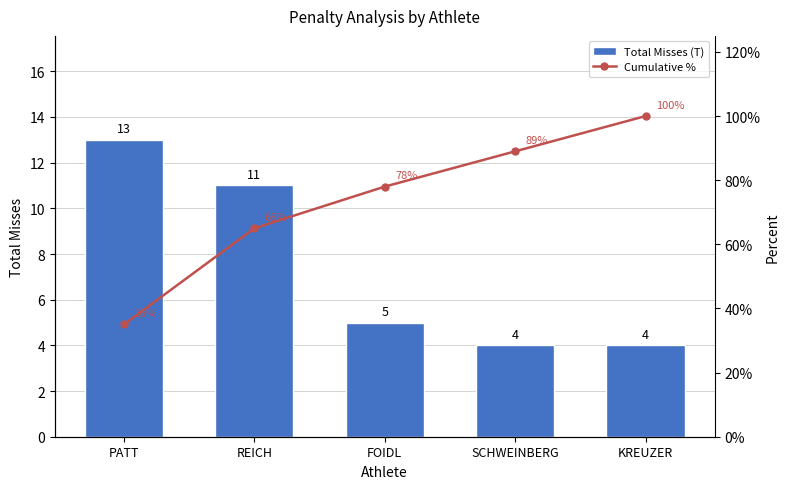

Reading left to right, list all the values displayed in this chart.

Total Misses (T): 13	11	5	4	4
Cumulative %: 35	65	78	89	100